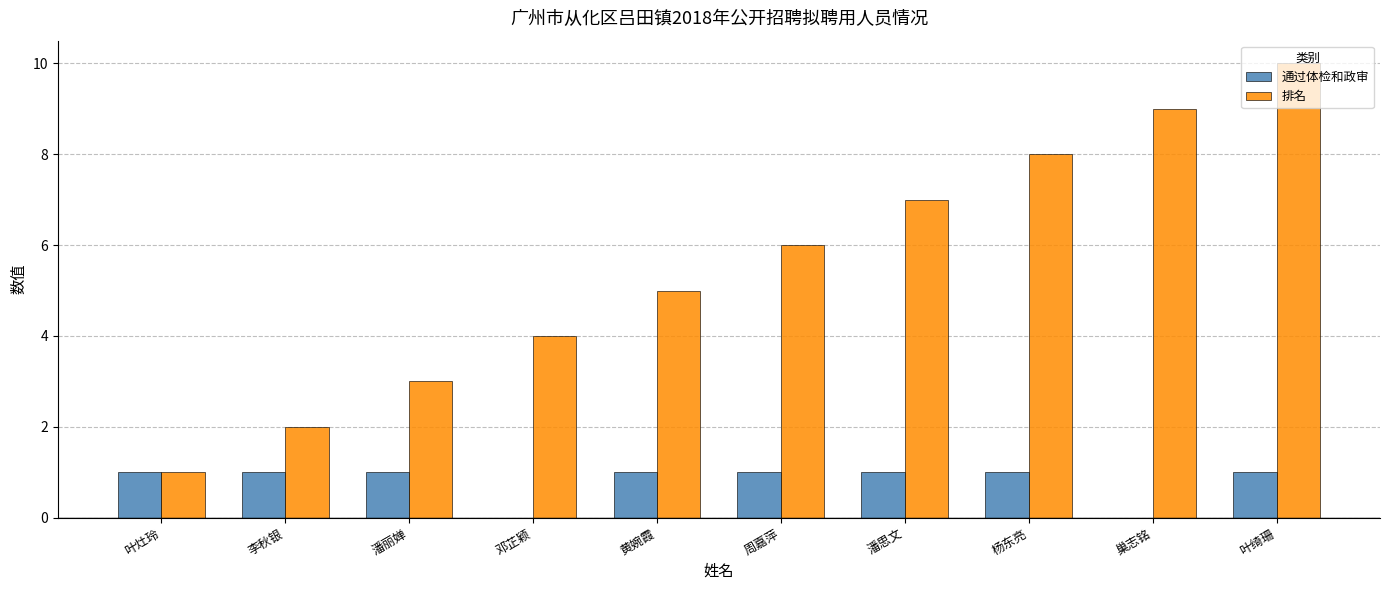

Which series has the widest spread of values?

排名